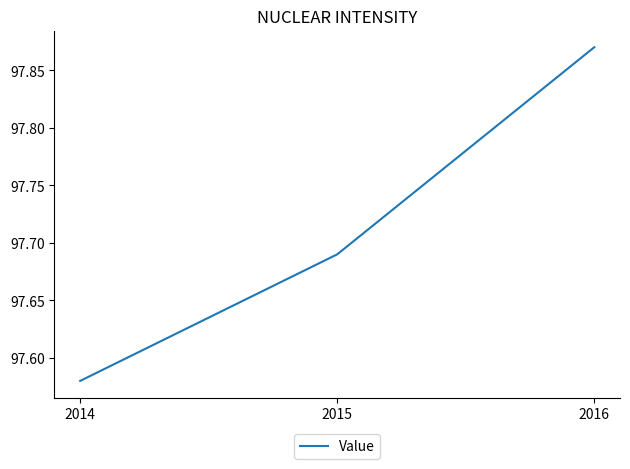

At which category does the chart reach its minimum across all series?

2014